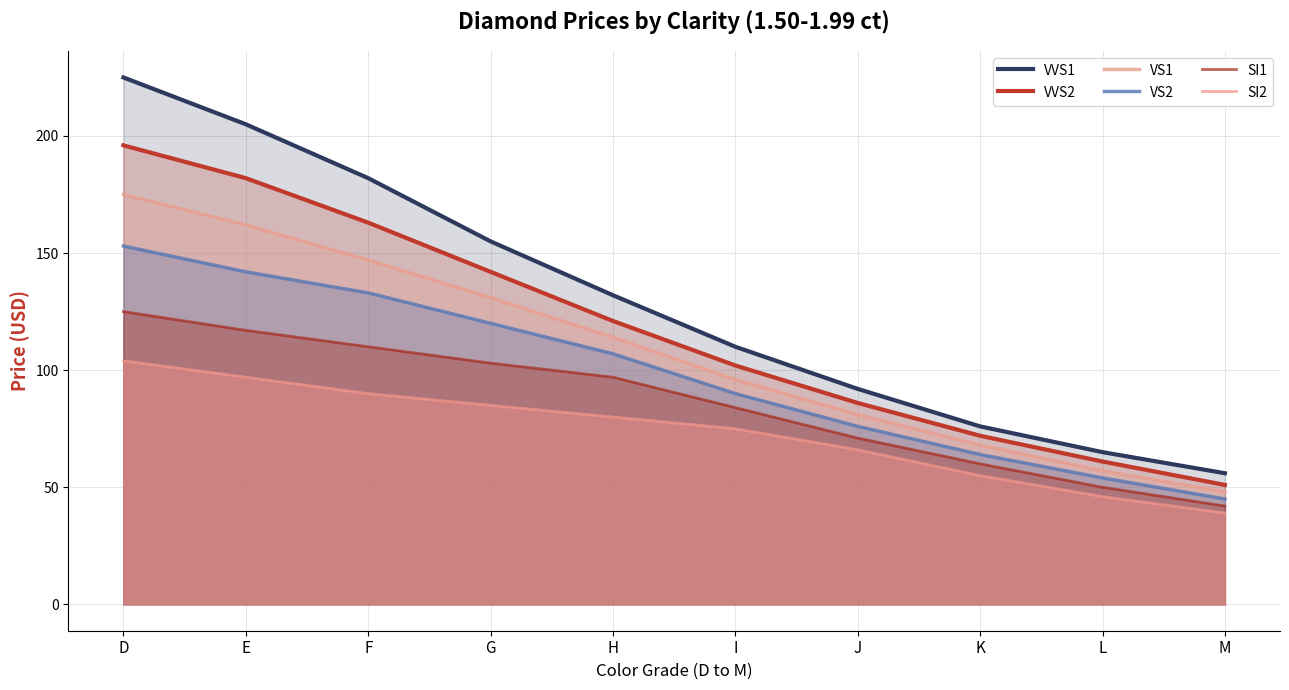

Rank the categories by VVS2 value from lowest to highest.

M, L, K, J, I, H, G, F, E, D